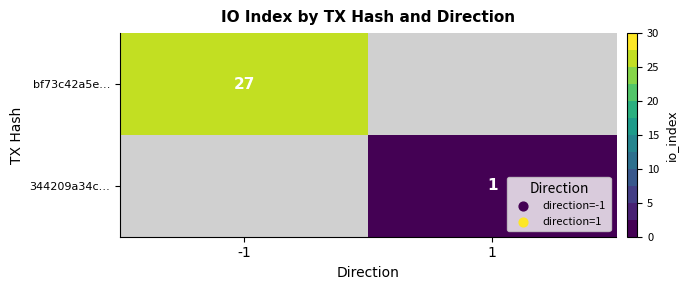

The value of bf73c42a5e… at -1 is 43. True or false?

False